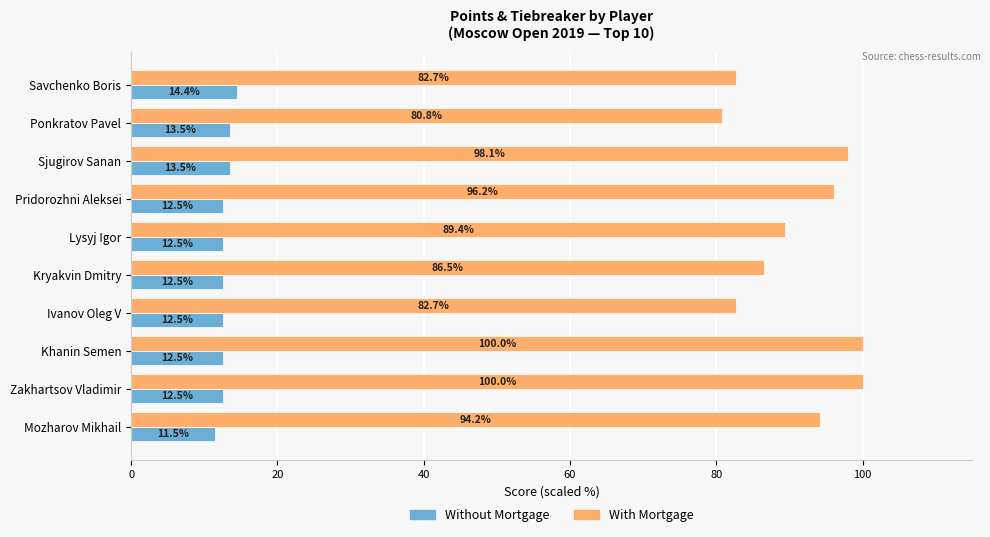

How many Without Mortgage values are between 12 and 13?

6